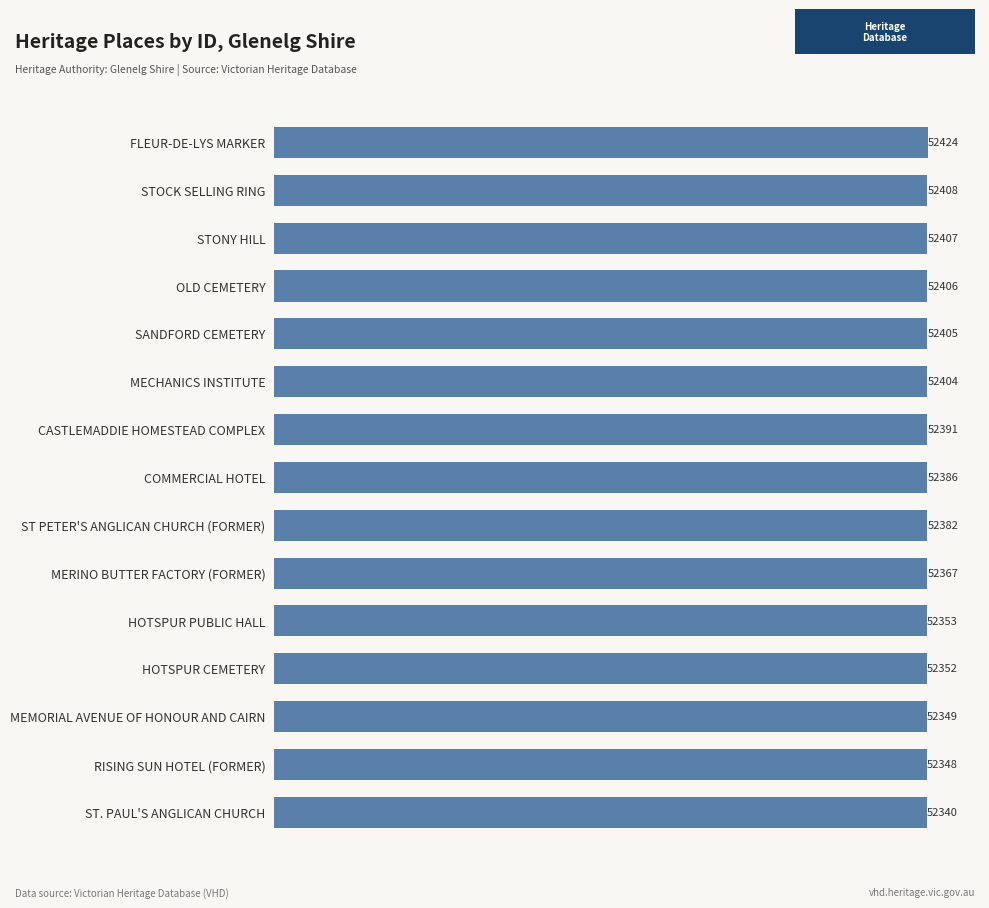

What is the sum of all values?

785722